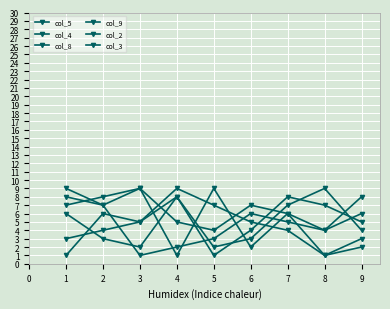

True or false: col_4 and col_5 cross at least once.

True